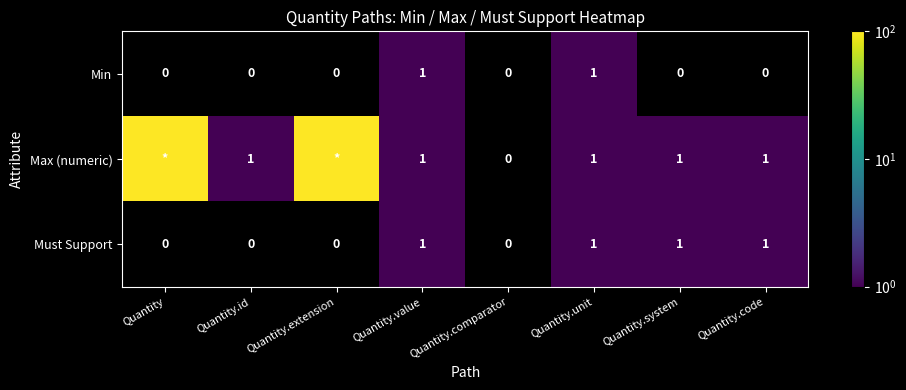

What is the difference between the maximum and minimum values in the Must Support series?

1